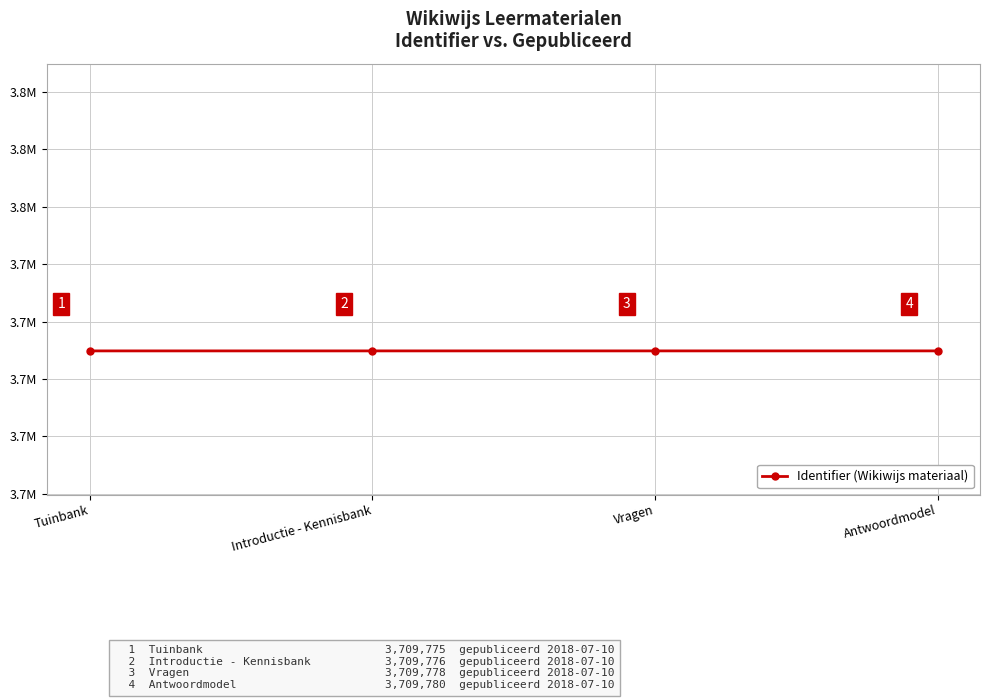

Reading left to right, list all the values displayed in this chart.

Tuinbank=3709775	Introductie - Kennisbank=3709776	Vragen=3709778	Antwoordmodel=3709780